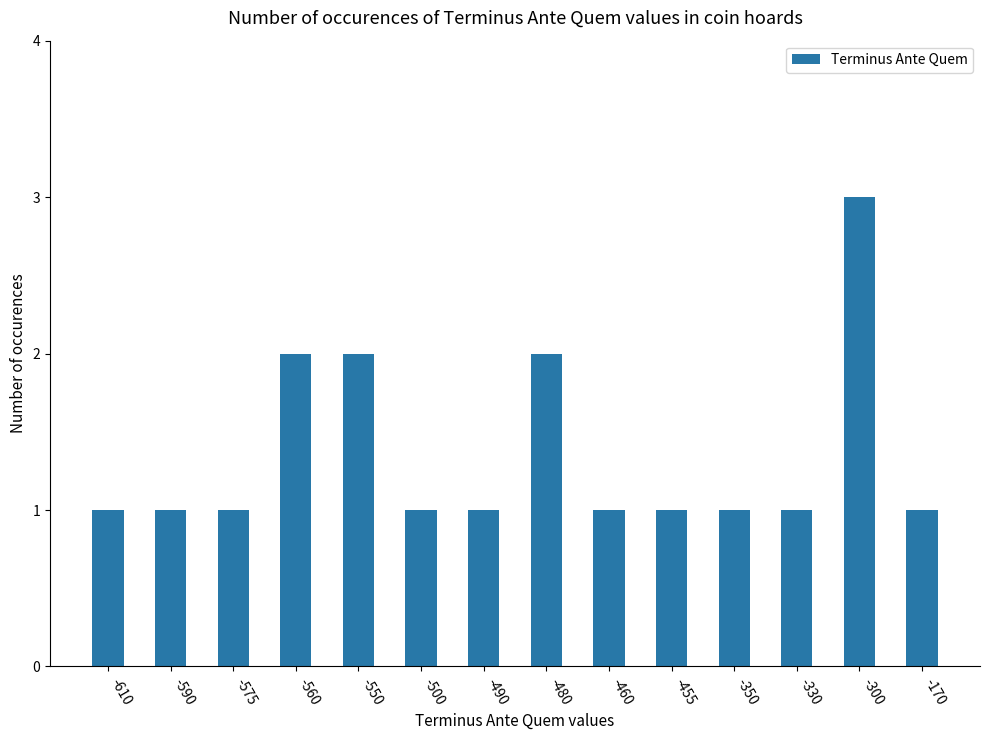

How many bars are there in total?

14